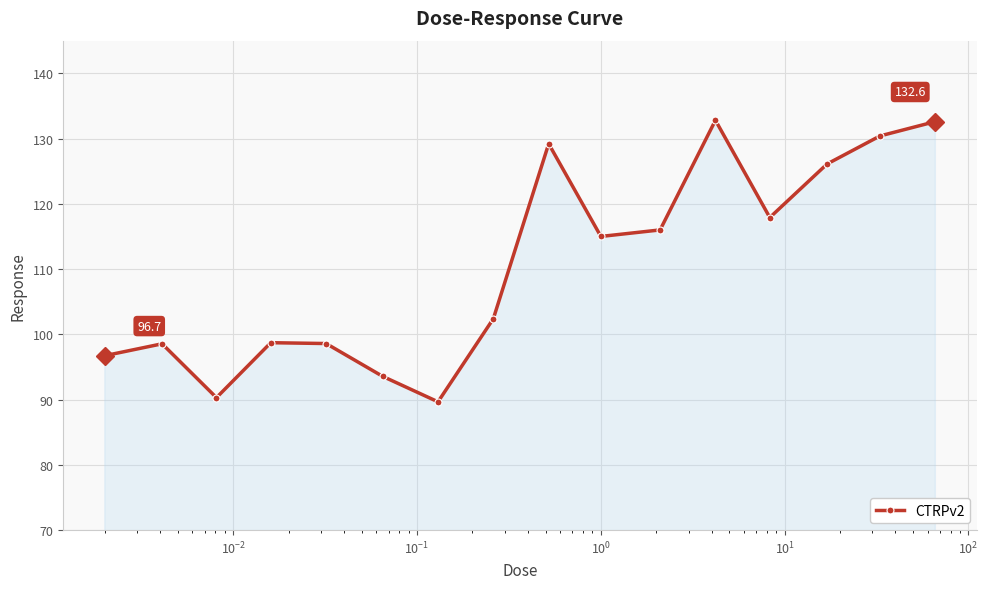

What is the sum of all values?

1768.5